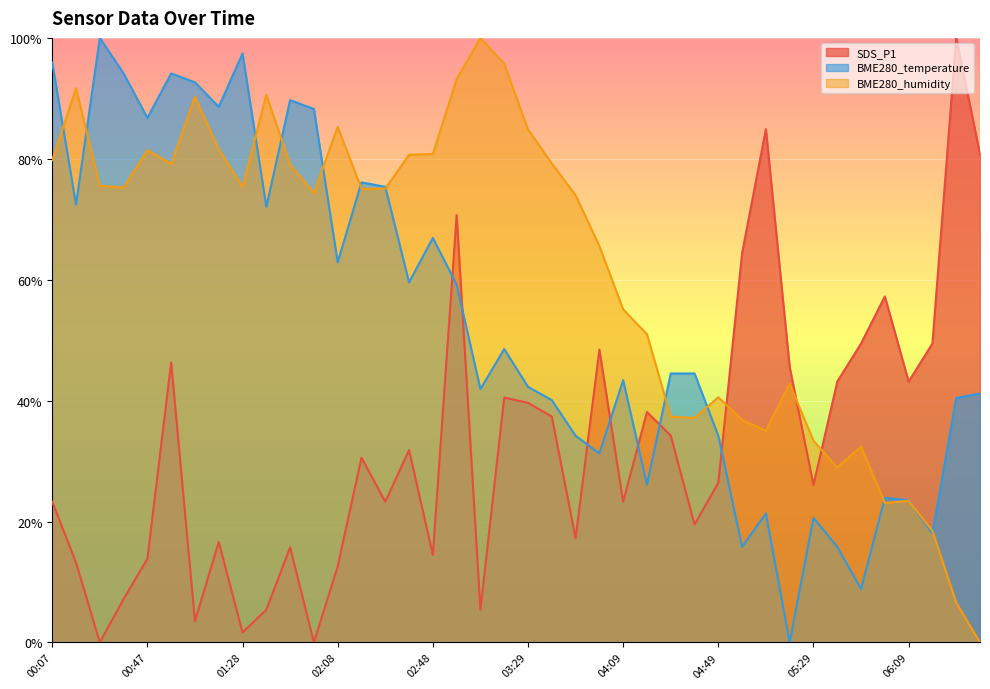

Which series has the largest total across all categories?

BME280_humidity